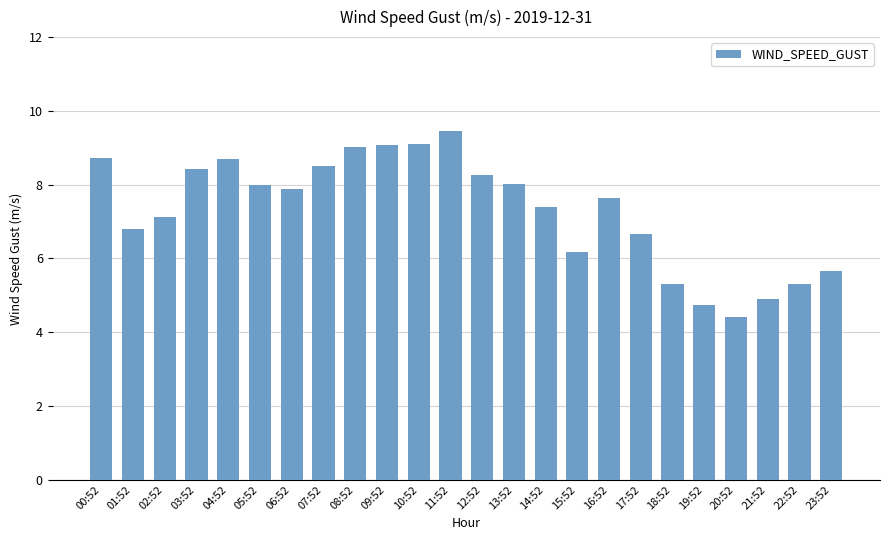

What position from the right is 08:52?

16